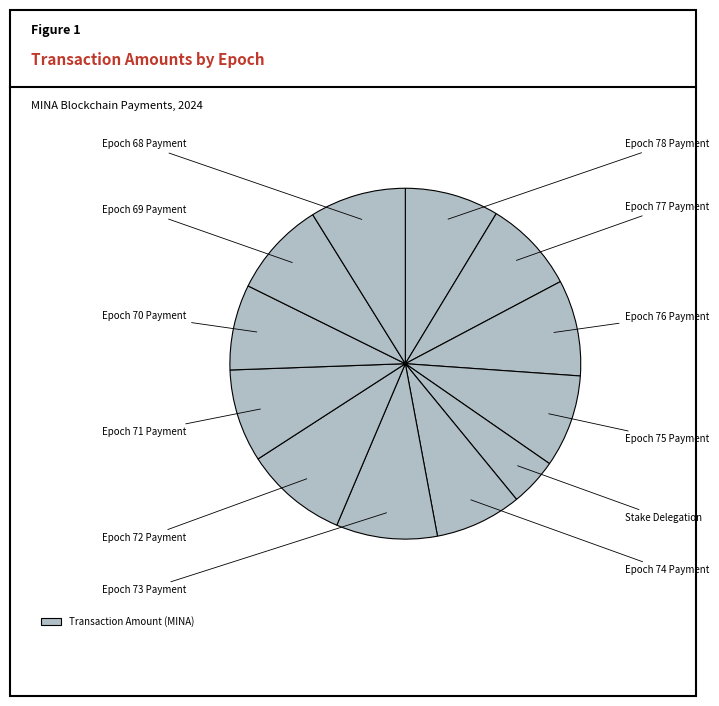

How many slices are in this pie chart?

12